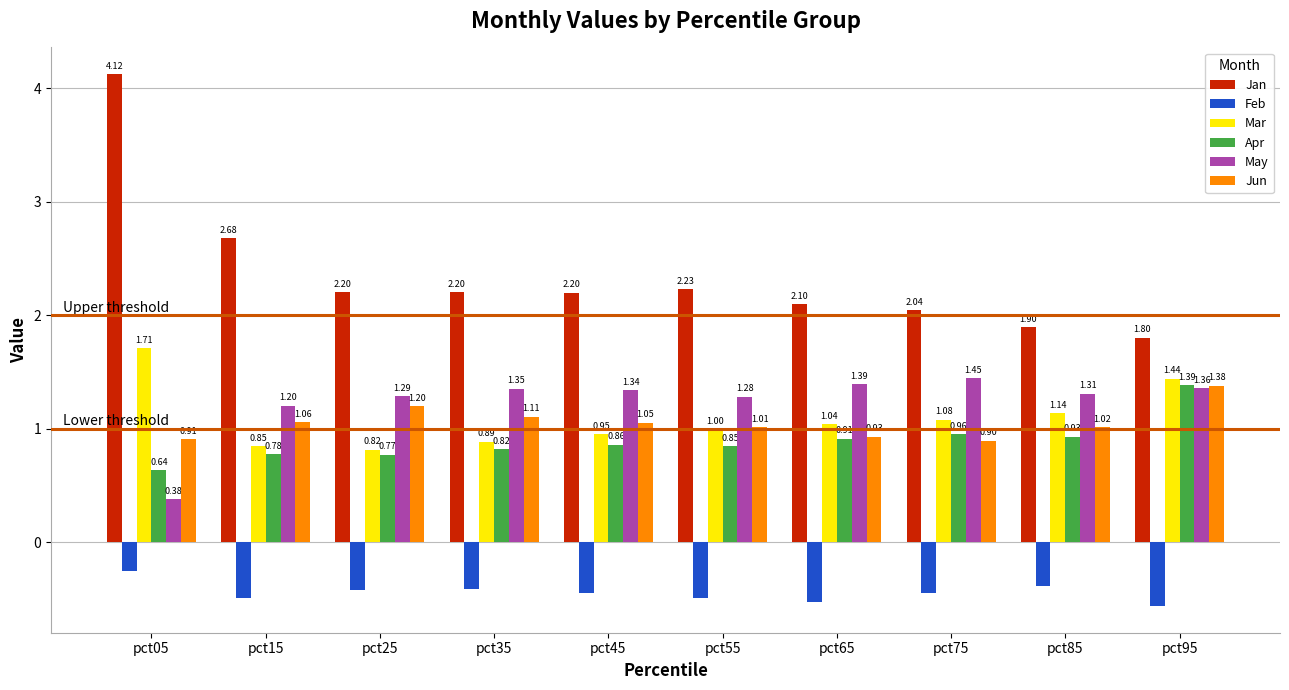

What is the total value across all series at pct15?

6.1